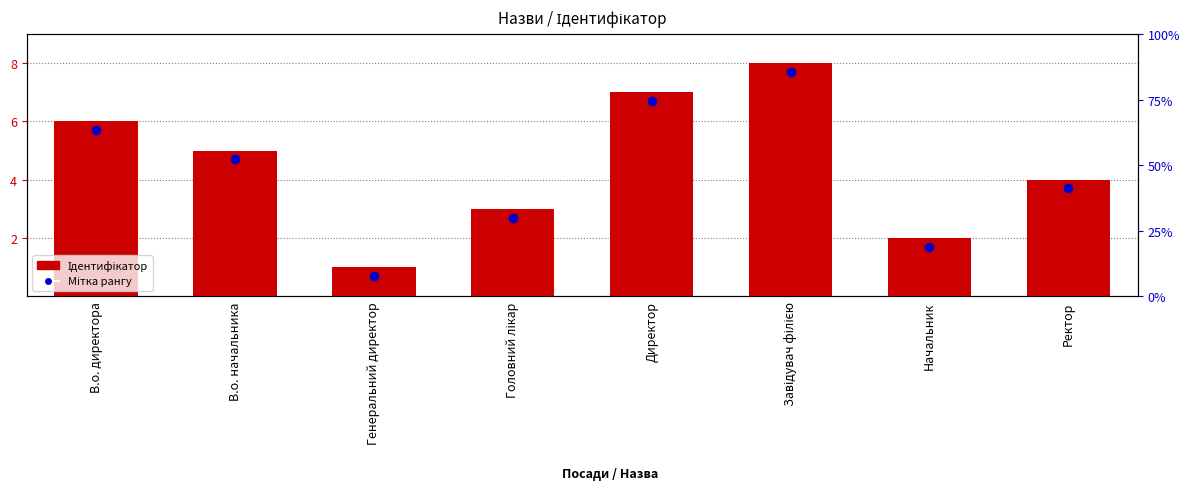

Does the chart contain stacked bars?

No